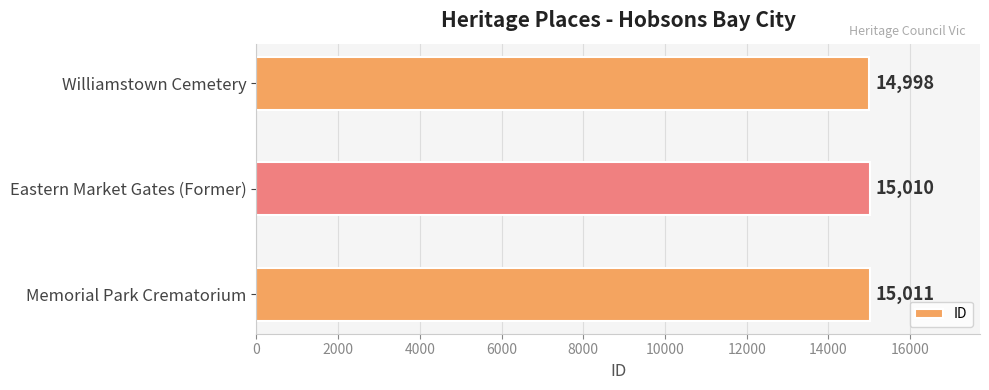

Is it true that the value at Eastern Market Gates (Former) is 6441?

False